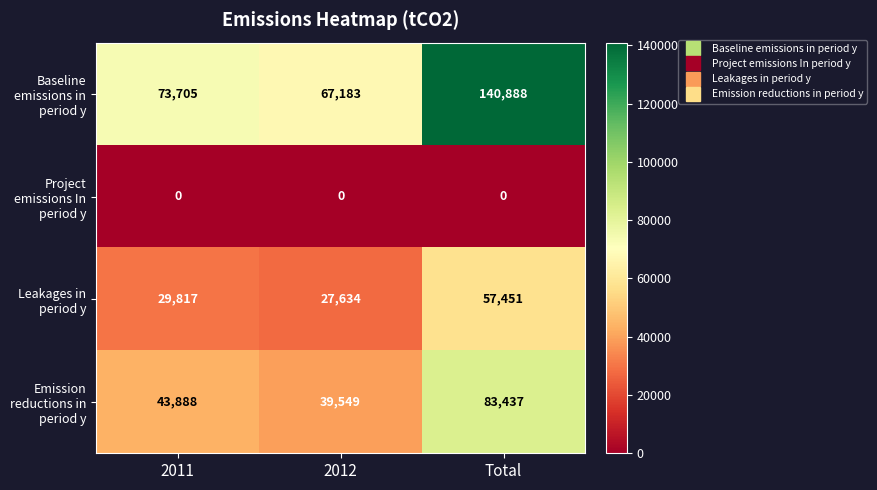

What is the maximum value shown in the chart?

140888